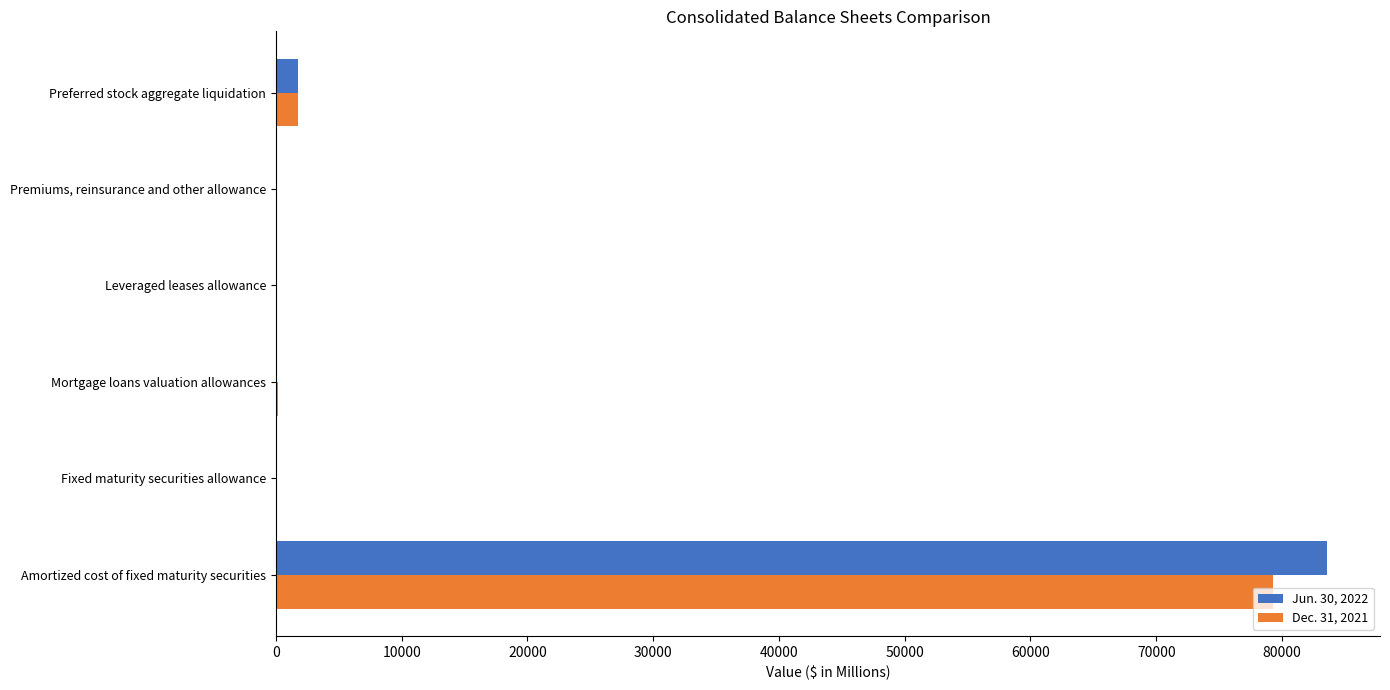

Which category has the highest value in the Jun. 30, 2022 series?

Amortized cost of fixed maturity securities